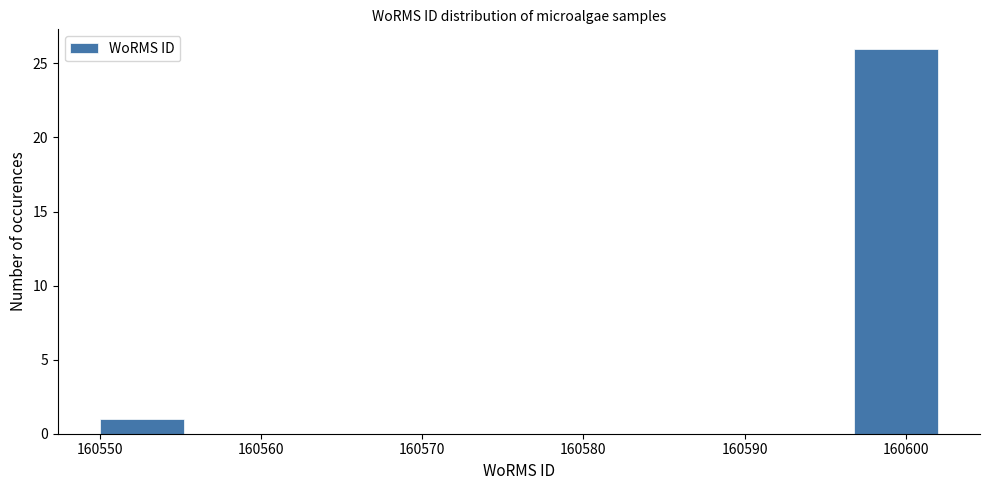

Reading left to right, transcribe this chart: for each bar, give the range it covers on the x-axis and its height. Neither the bar edges nor the heights are printed on the chart, so give them approximately, as read against the axes.

160550.0 to 160555.2: 1
160555.2 to 160560.4: 0
160560.4 to 160565.6: 0
160565.6 to 160570.8: 0
160570.8 to 160576.0: 0
160576.0 to 160581.2: 0
160581.2 to 160586.4: 0
160586.4 to 160591.6: 0
160591.6 to 160596.8: 0
160596.8 to 160602.0: 26